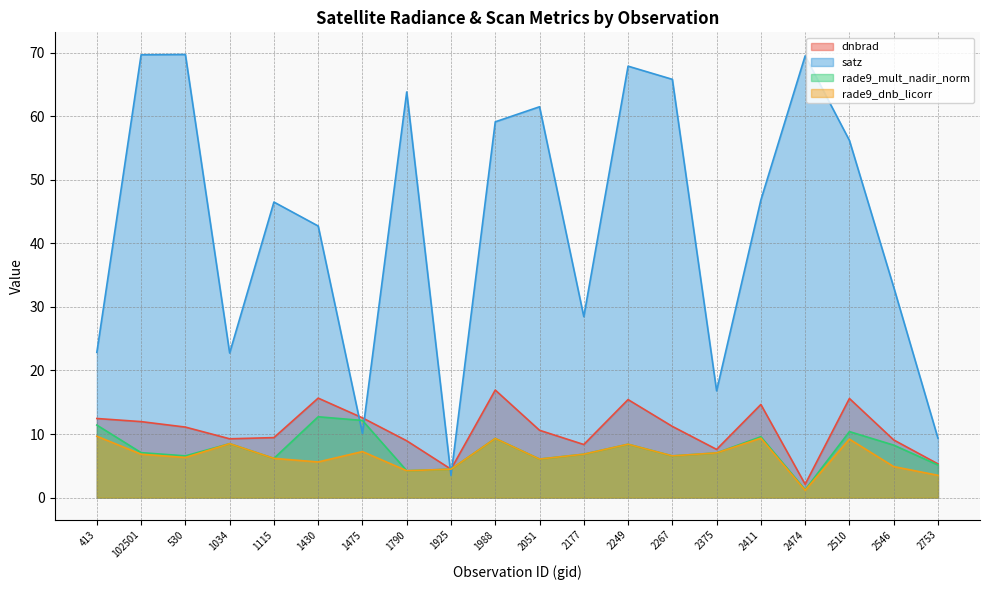

True or false: rade9_dnb_licorr has more than 0 interior local peaks.

True